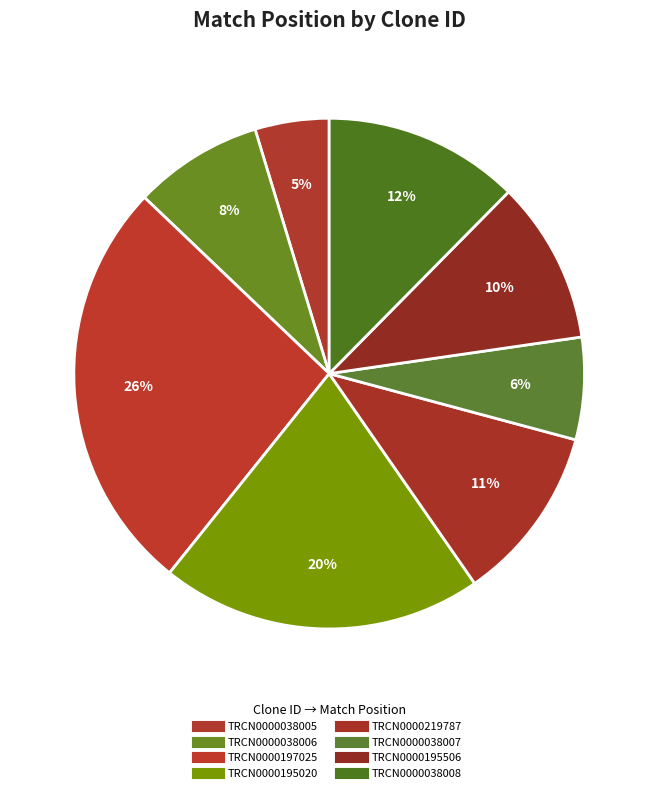

Is it true that TRCN0000038006 is 23% of the pie?

False